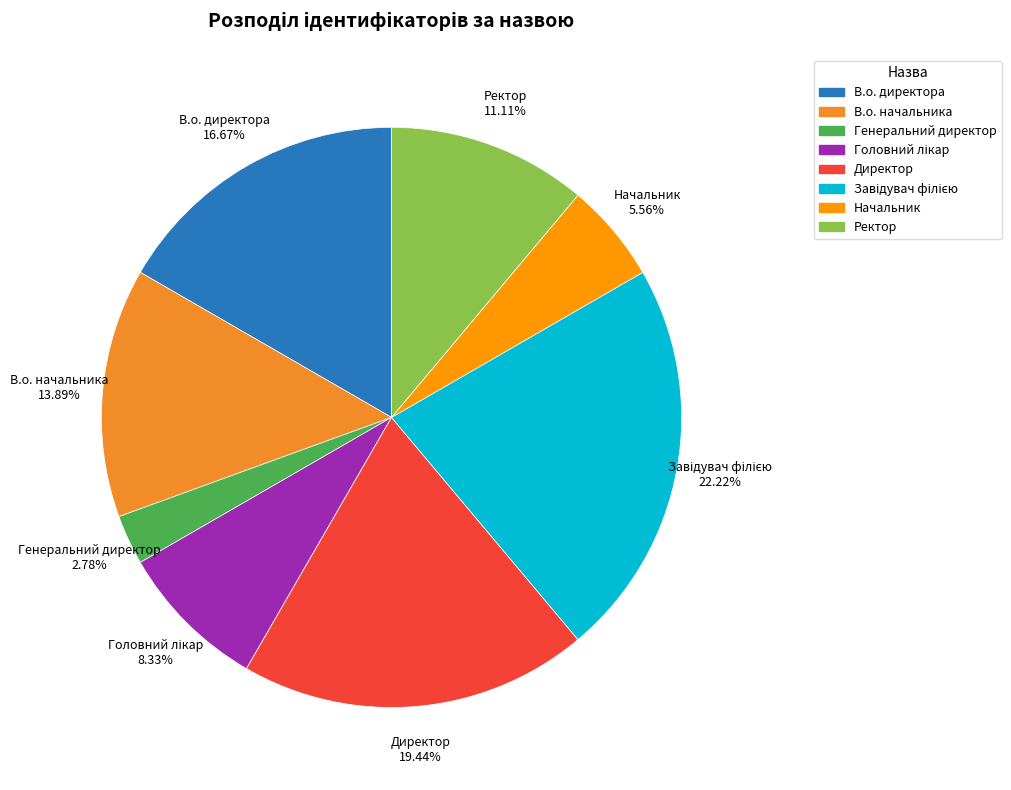

What percentage is NOT represented by Начальник?

94.4%